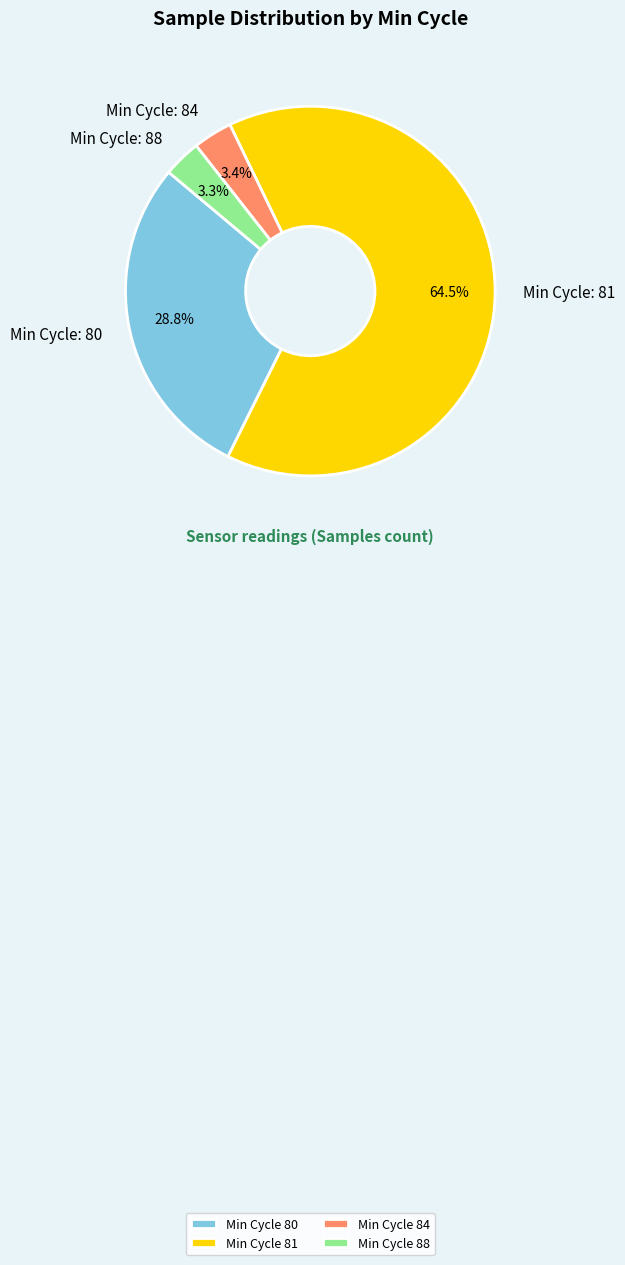

Is there any slice that represents more than half of the pie?

Yes